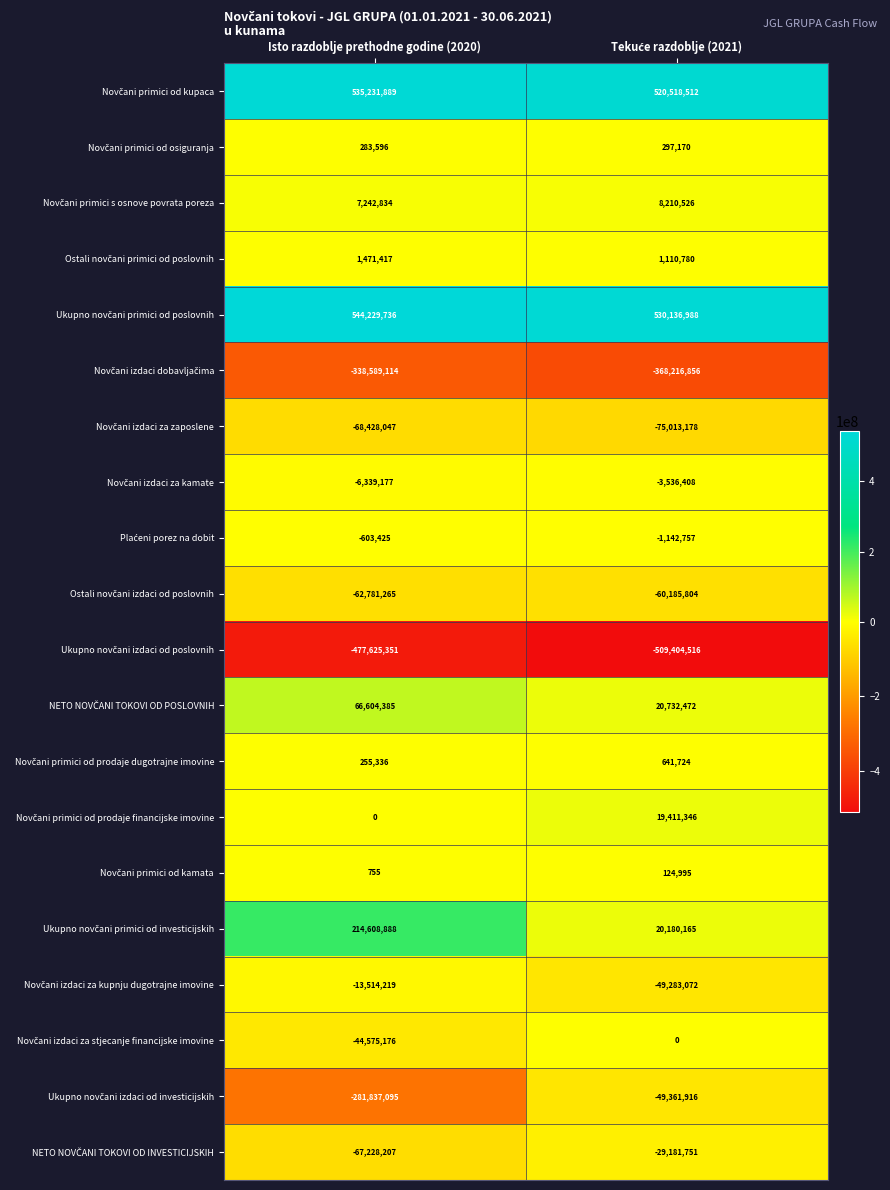

What is the minimum value shown in the chart?

-509404516